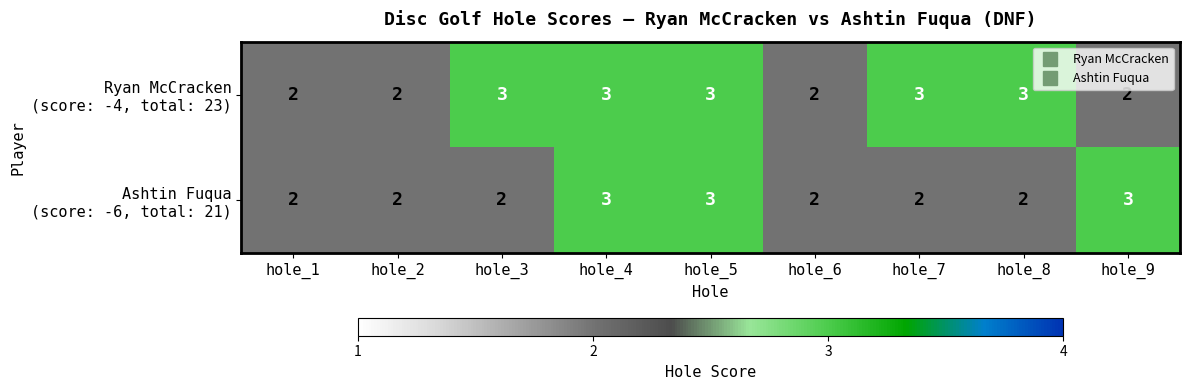

What is the total value across all series at hole_8?

5